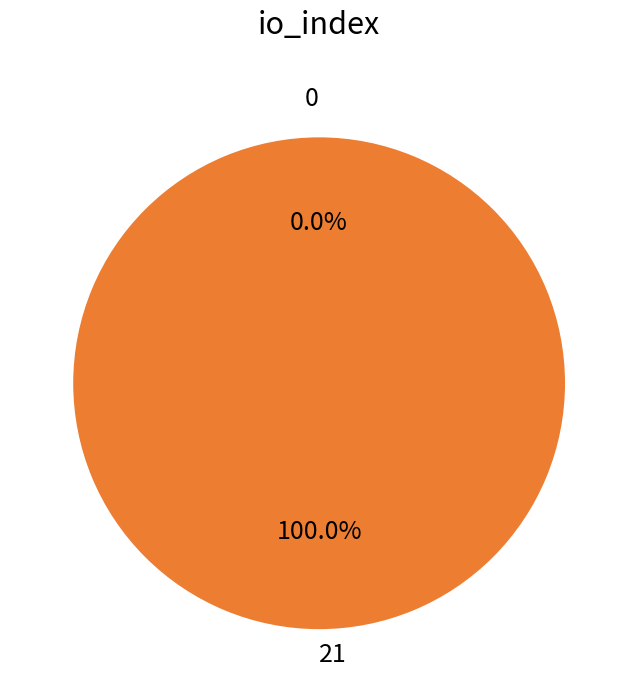

Count the number of slices in the pie.

2